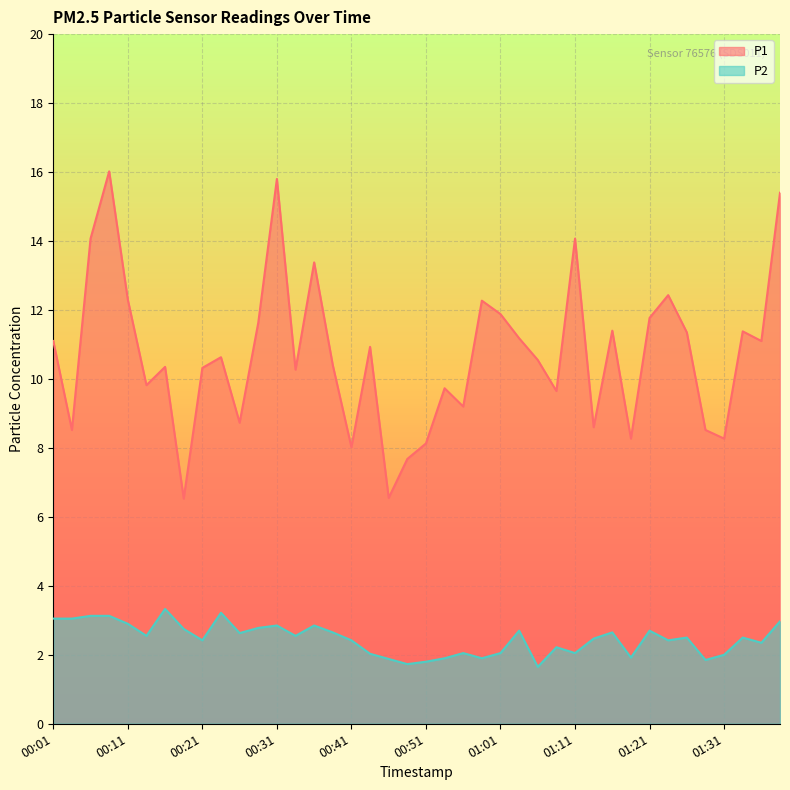

True or false: P2 and P1 intersect in this chart.

False